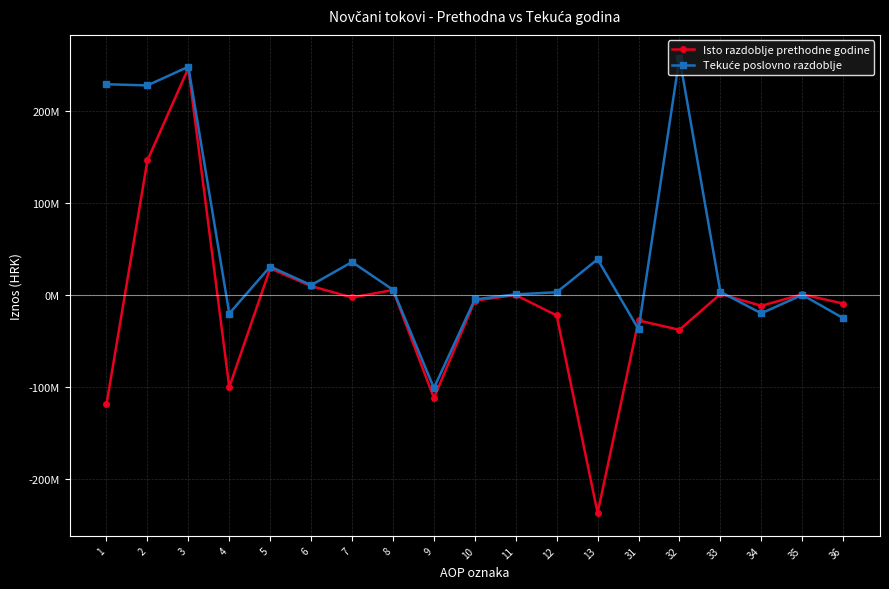

Is it true that Isto razdoblje prethodne godine equals -38016543 at 32?

True